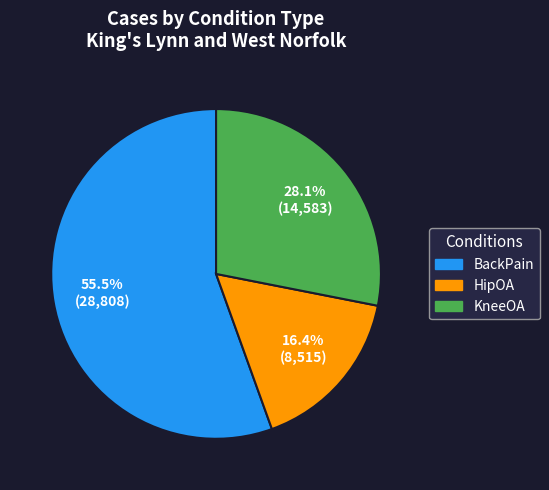

Between HipOA and BackPain, which is larger?

BackPain